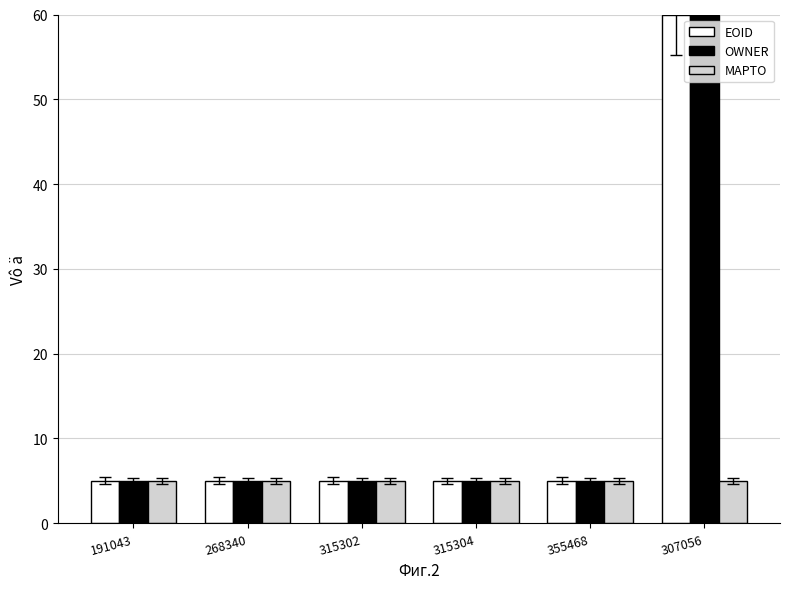

How many bars are there in each group?

3